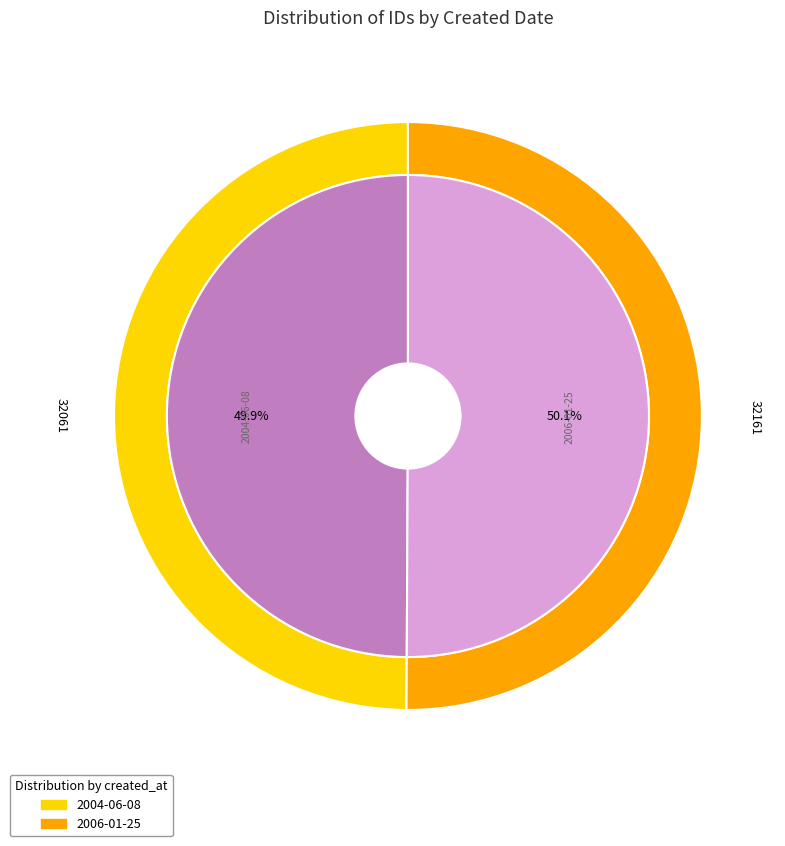

Approximately how many times larger is the value at 2004-06-08 compared to 2006-01-25?

1.0